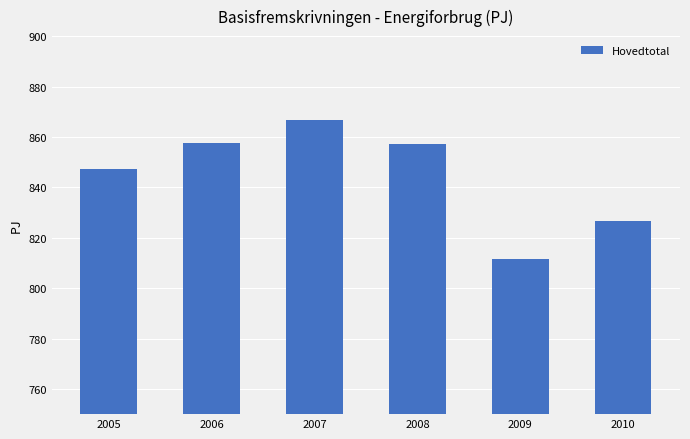

What is the maximum value shown in the chart?

866.5